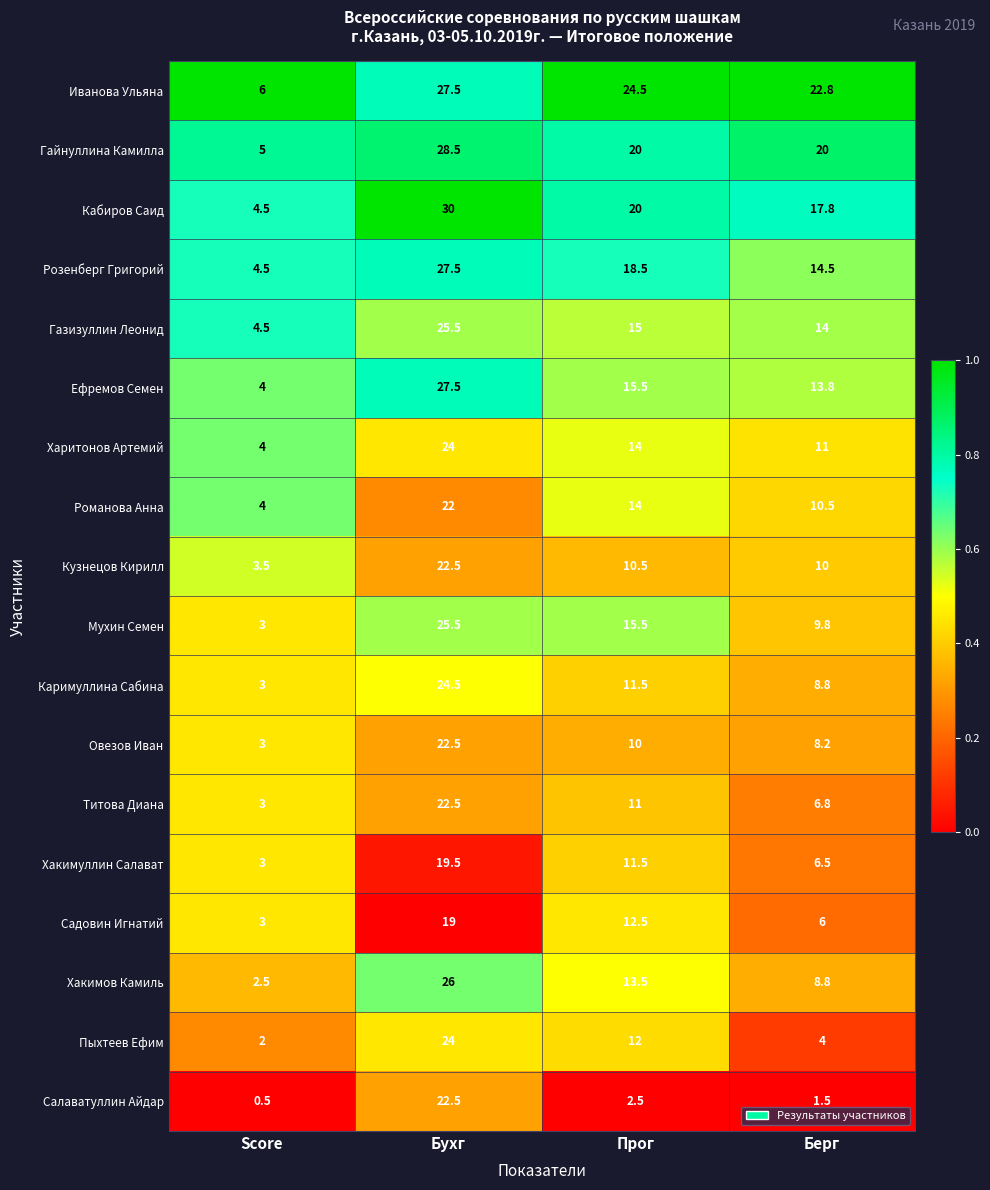

At which label does Мухин Семен reach its minimum?

Score